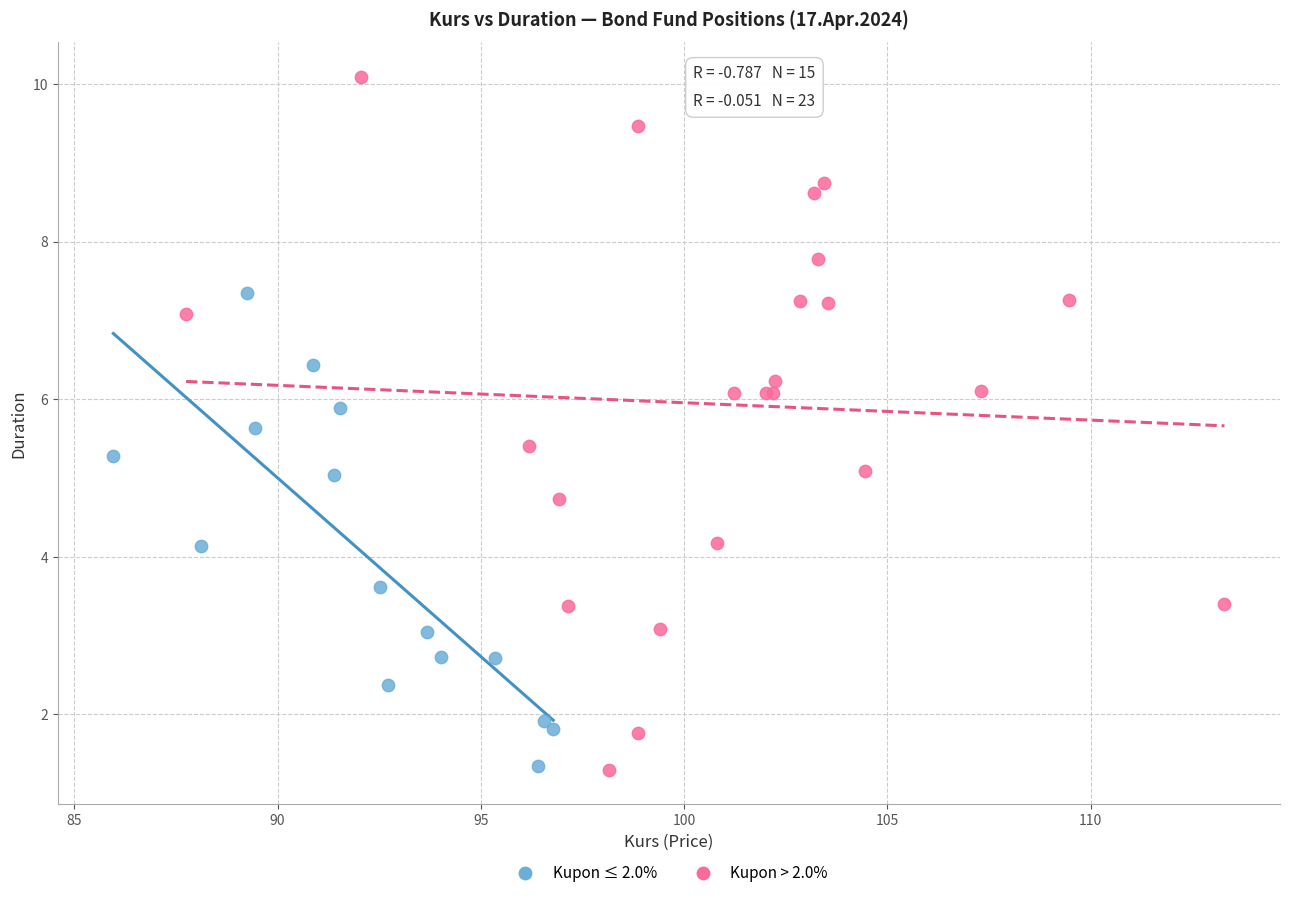

Which series has the widest spread of Y values?

Kupon > 2.0%